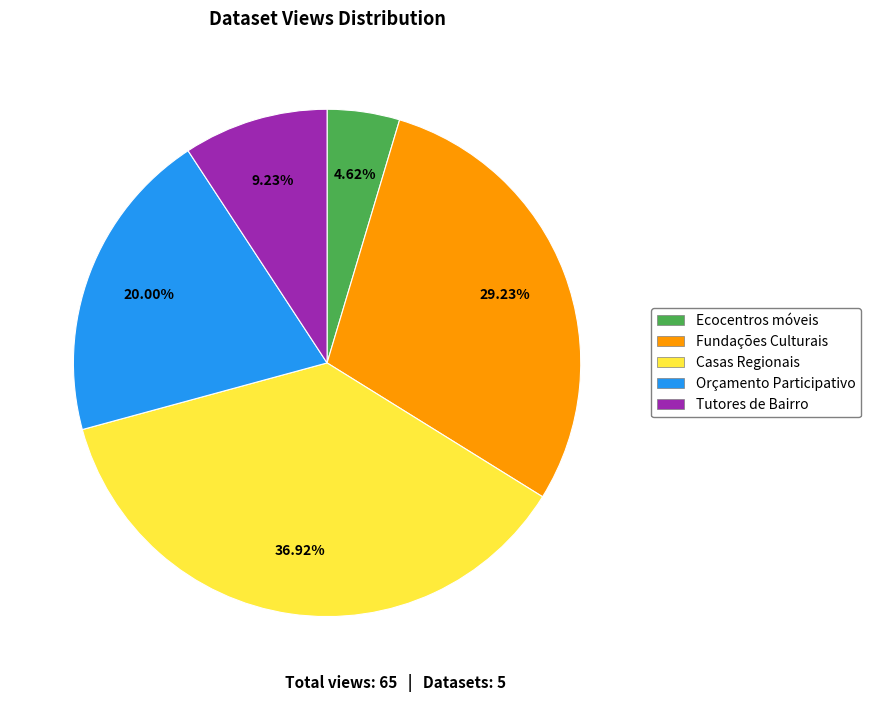

To the nearest percent, what is the difference between the Fundações Culturais and Orçamento Participativo slice percentages?

9%